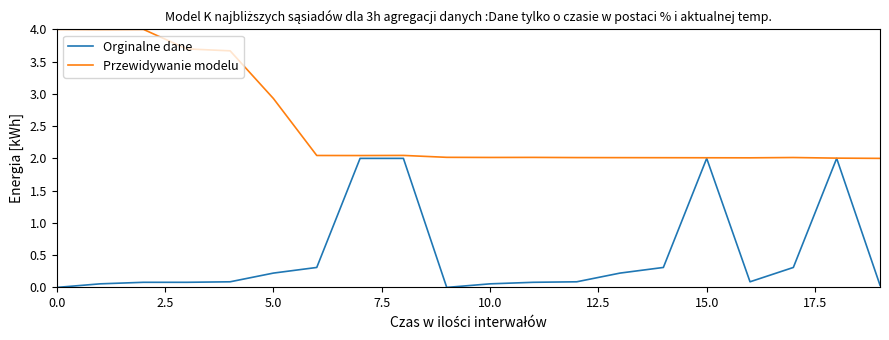

At how many categories does at least one series exceed 3?

5